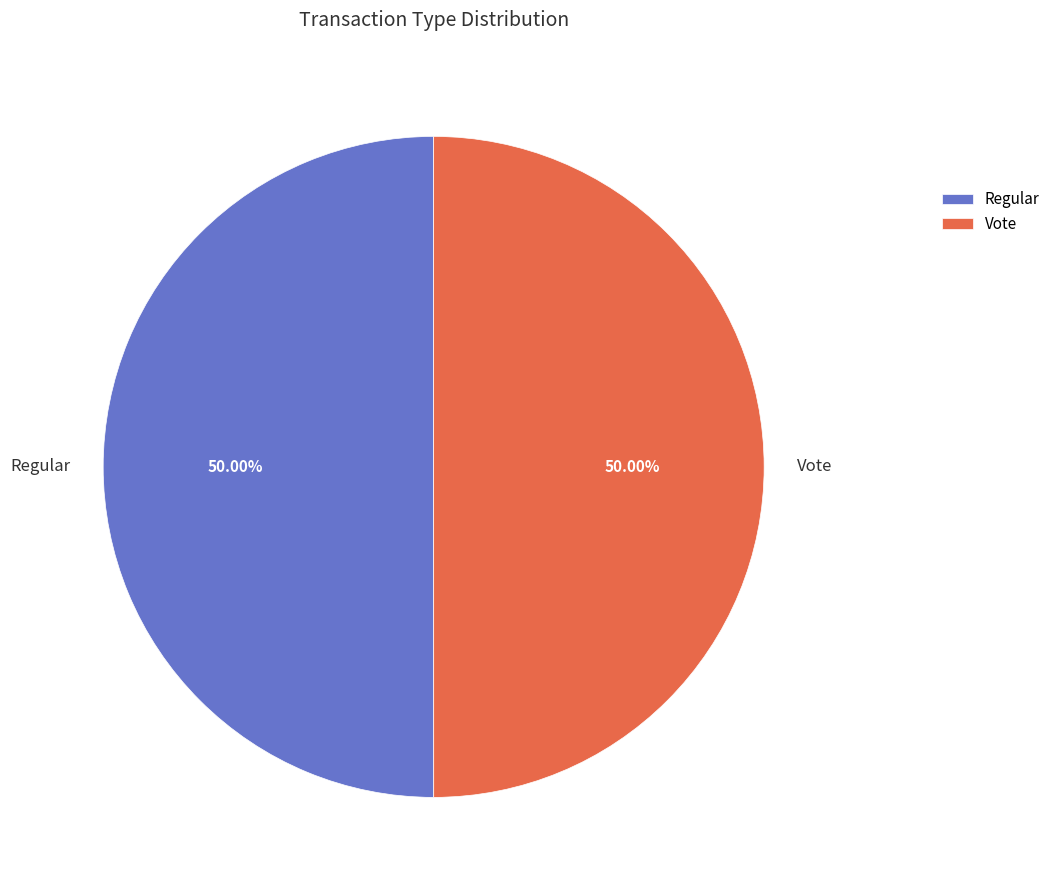

The Vote slice represents 40% of the pie. True or false?

False